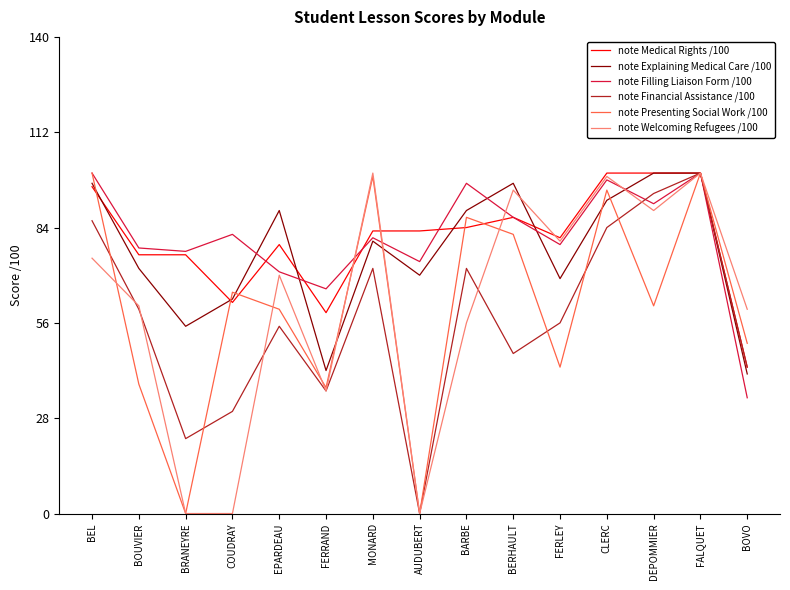

True or false: note Explaining Medical Care /100 has a value of 89 at BARBE.

True